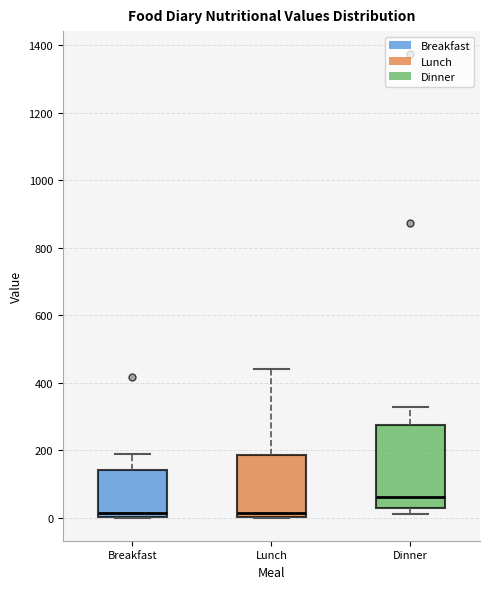

Reading left to right, transcribe this box plot: for each box, give where its median line is, the range the box spans, and where its two whiskers end, as read against the y-axis. The values are not printed on the chart, so give them approximately, as read against the axis.

Breakfast: median 20, box 0 to 140, whiskers 0 to 180
Lunch: median 20, box 0 to 180, whiskers 0 to 440
Dinner: median 60, box 20 to 280, whiskers 0 to 320